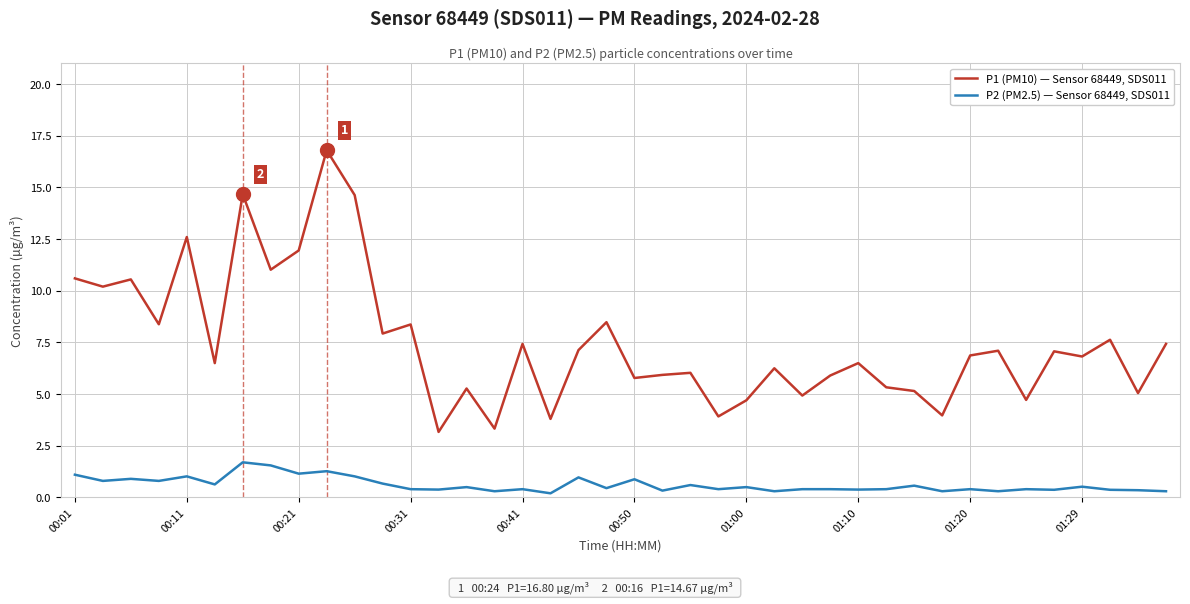

What are all the series names shown in the legend?

P1 (PM10) — Sensor 68449, SDS011, P2 (PM2.5) — Sensor 68449, SDS011